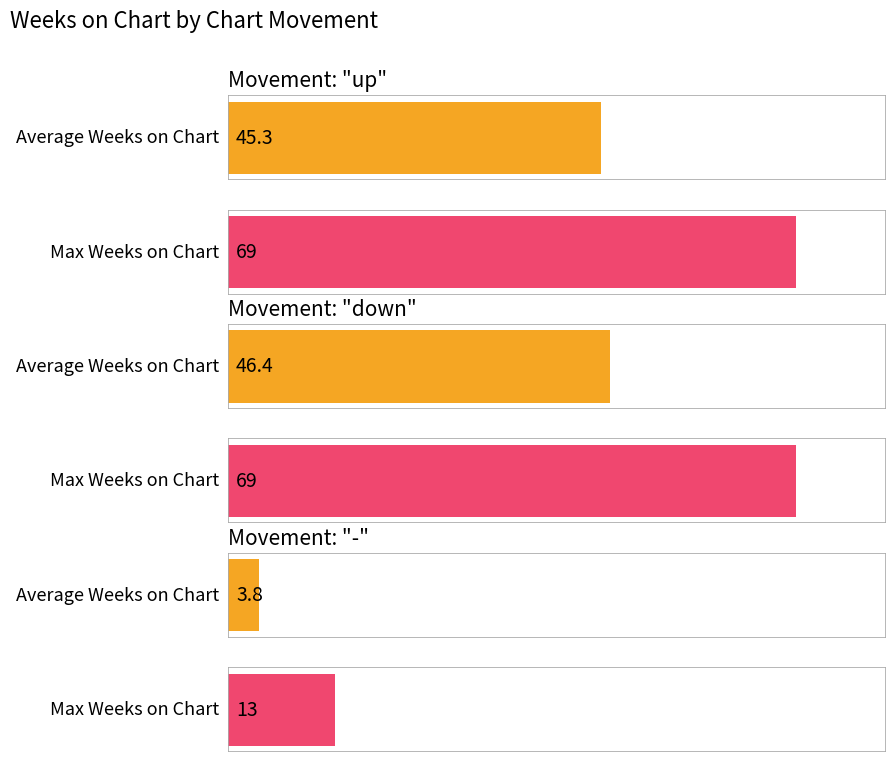

What is the greatest value displayed?

69